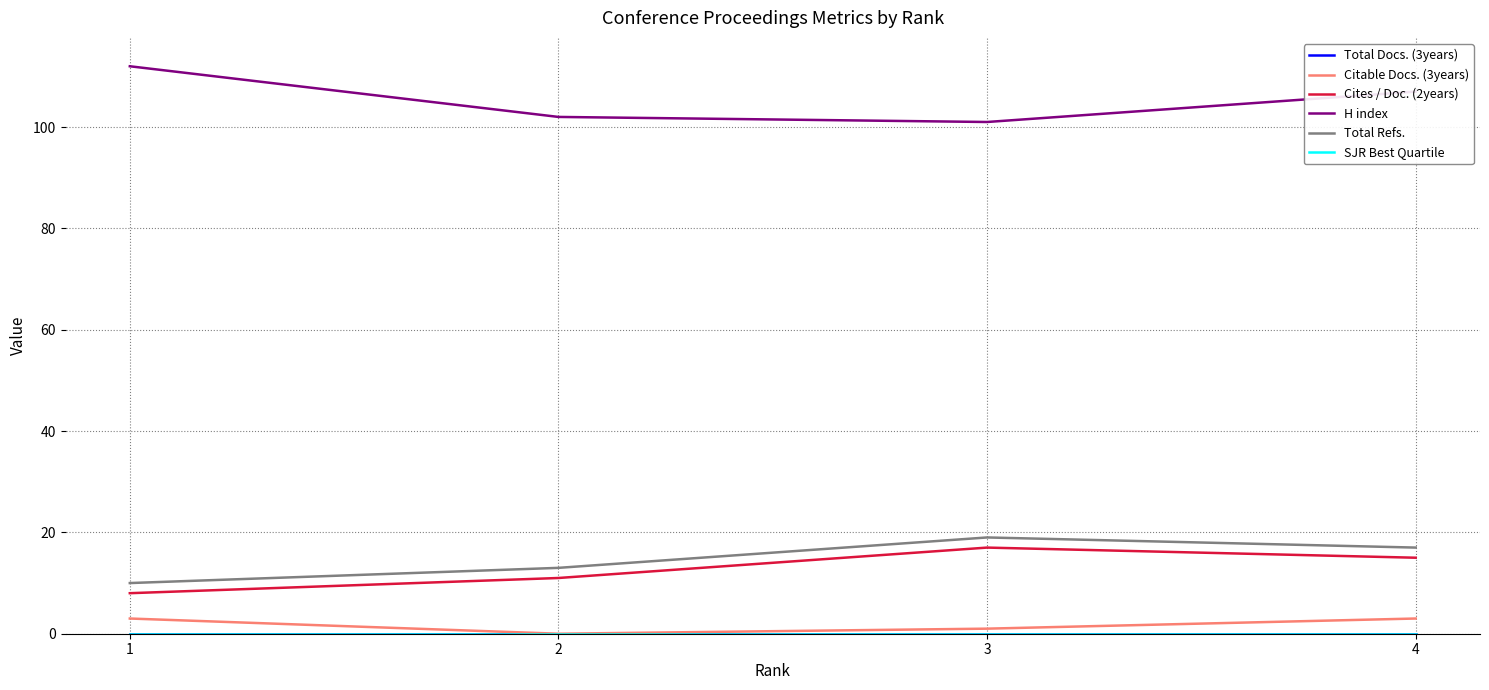

True or false: SJR Best Quartile and Total Docs. (3years) intersect in this chart.

False